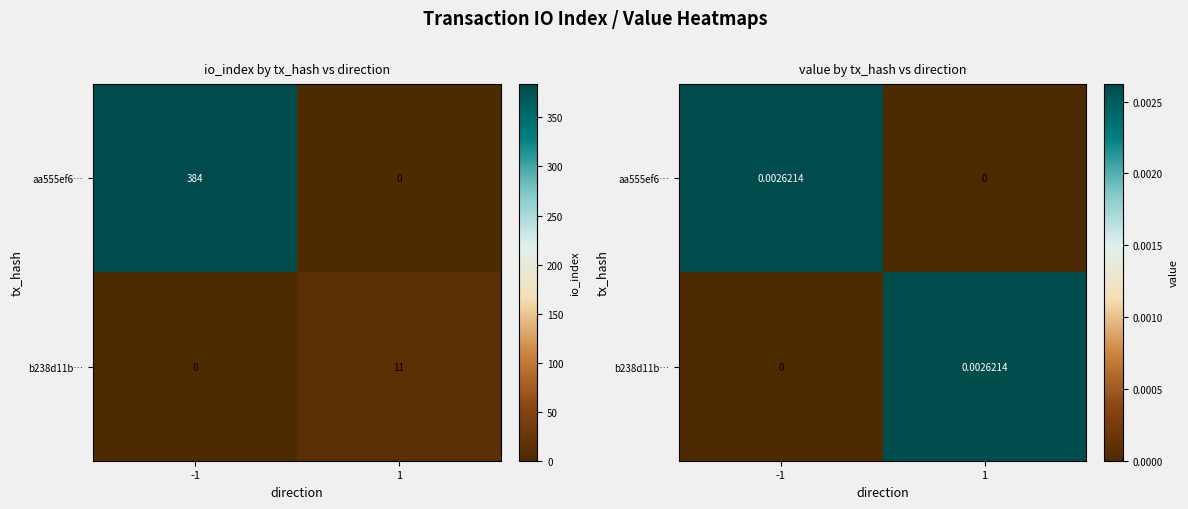

Which series has the largest total across all categories?

aa555ef6…